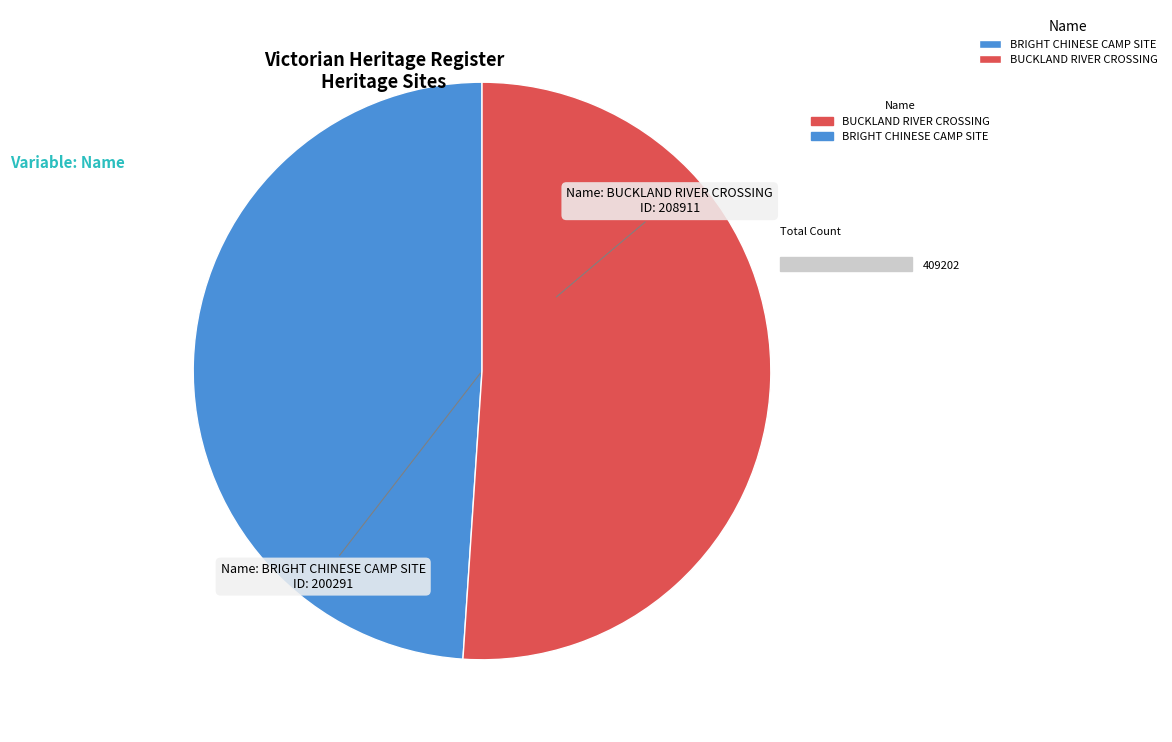

How many segments does this pie chart have?

2